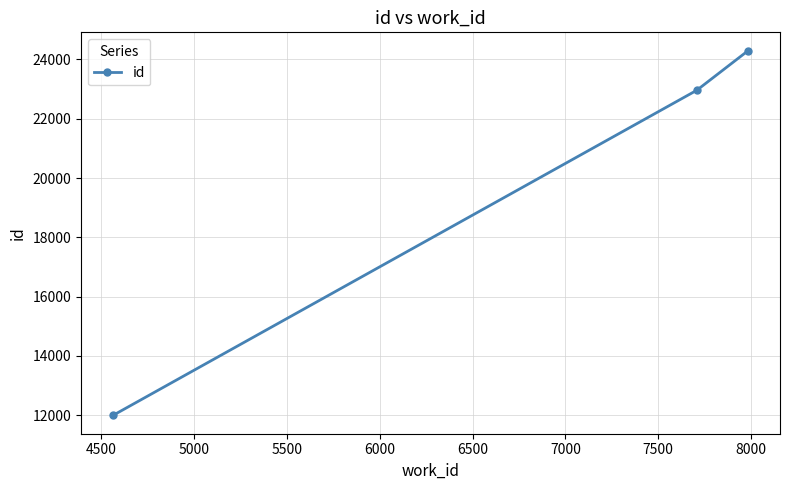

What is the value of the 1st point from the left?

11987